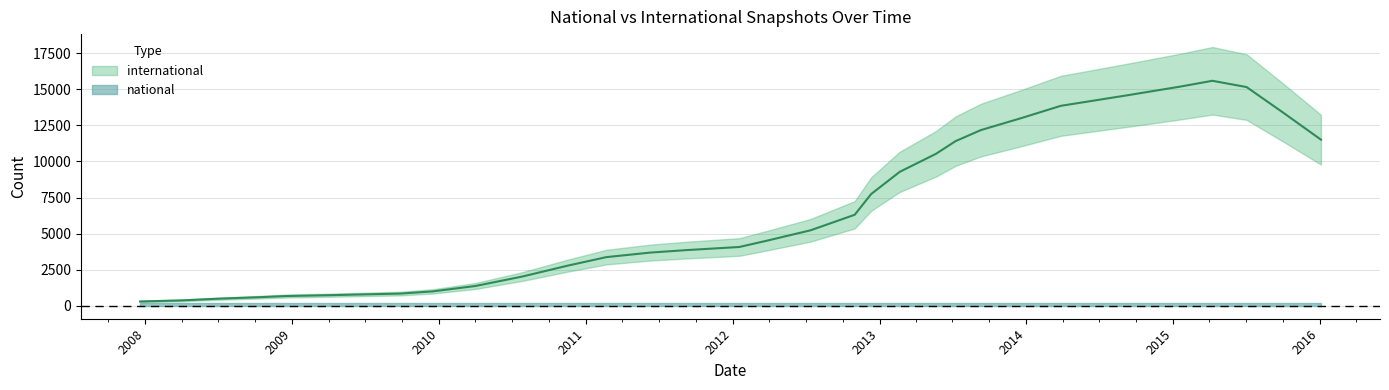

The value of international at 2010-07-26 is 1997. True or false?

False